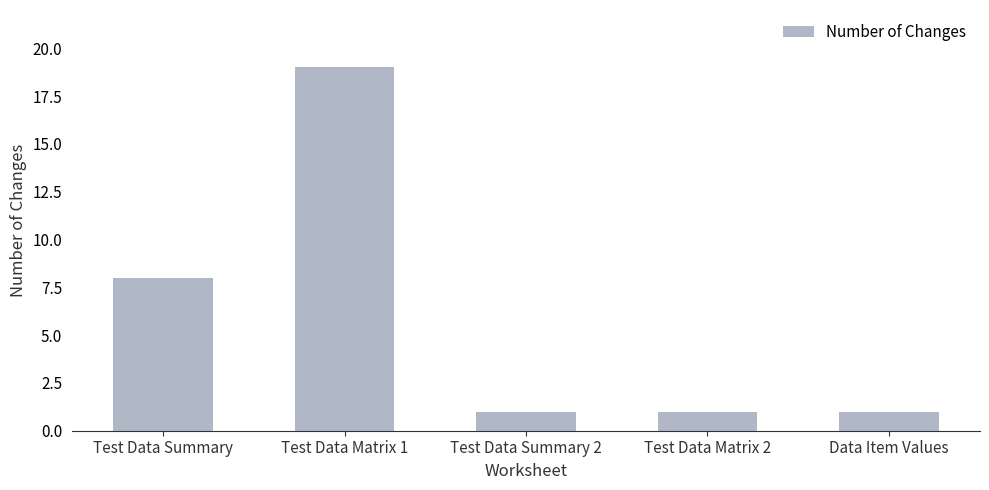

What is the label of the 5th bar from the right?

Test Data Summary